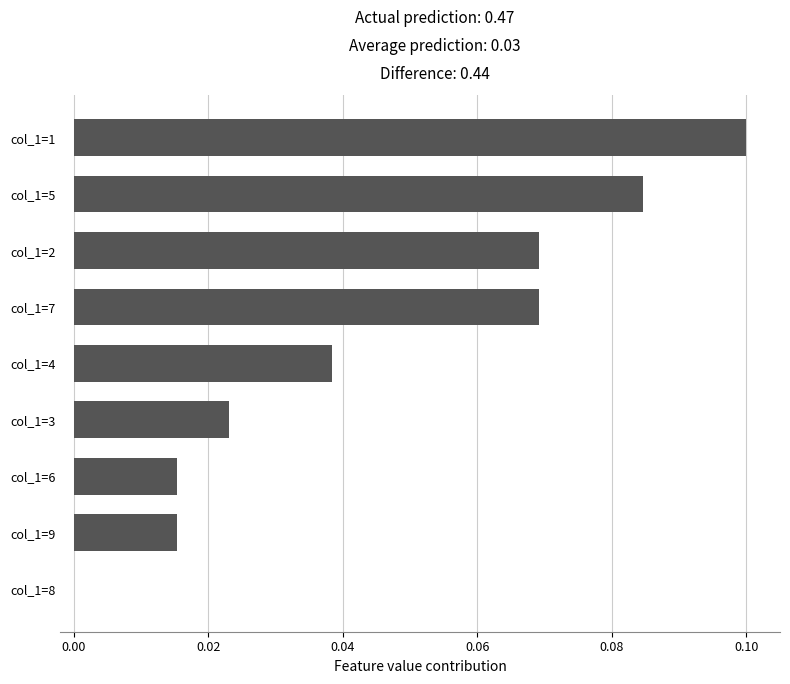

Which has a higher value, col_1=1 or col_1=9?

col_1=1